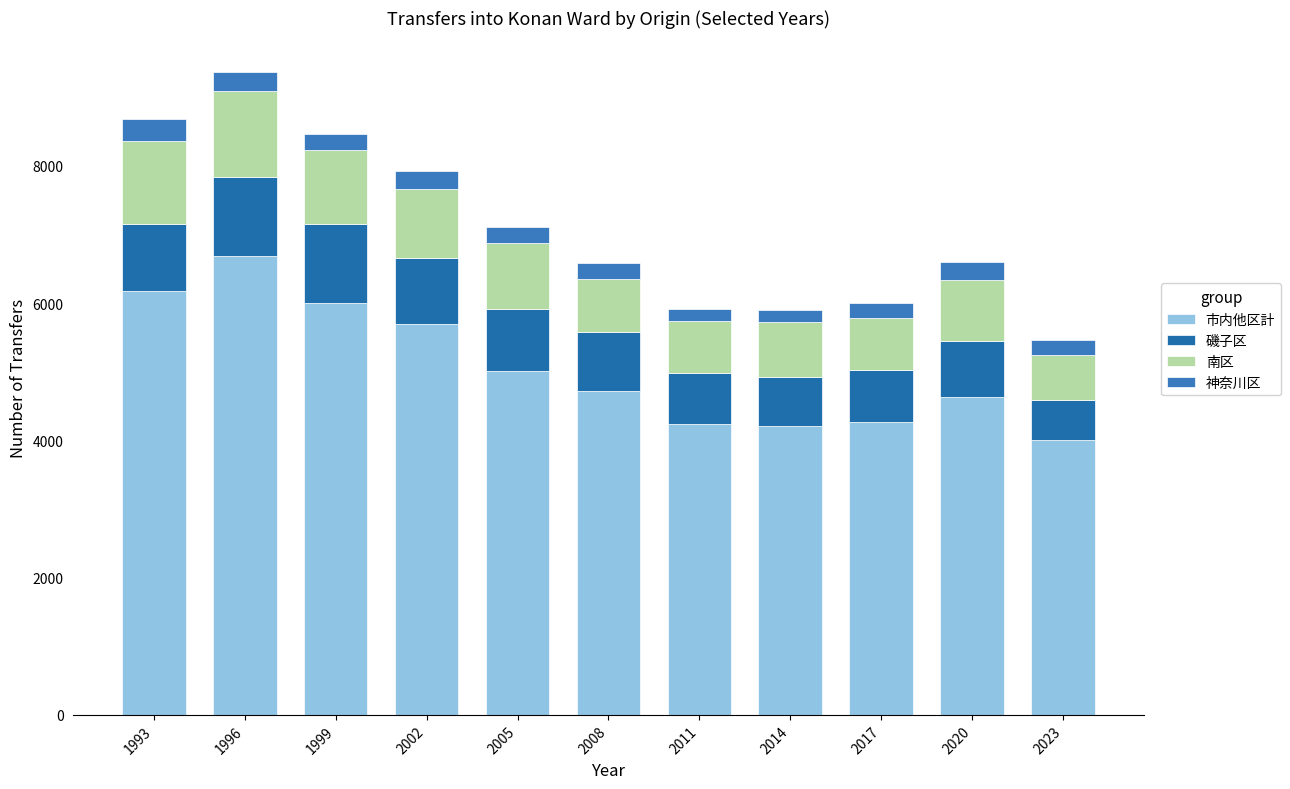

What is the sum of all 神奈川区 values?

2583